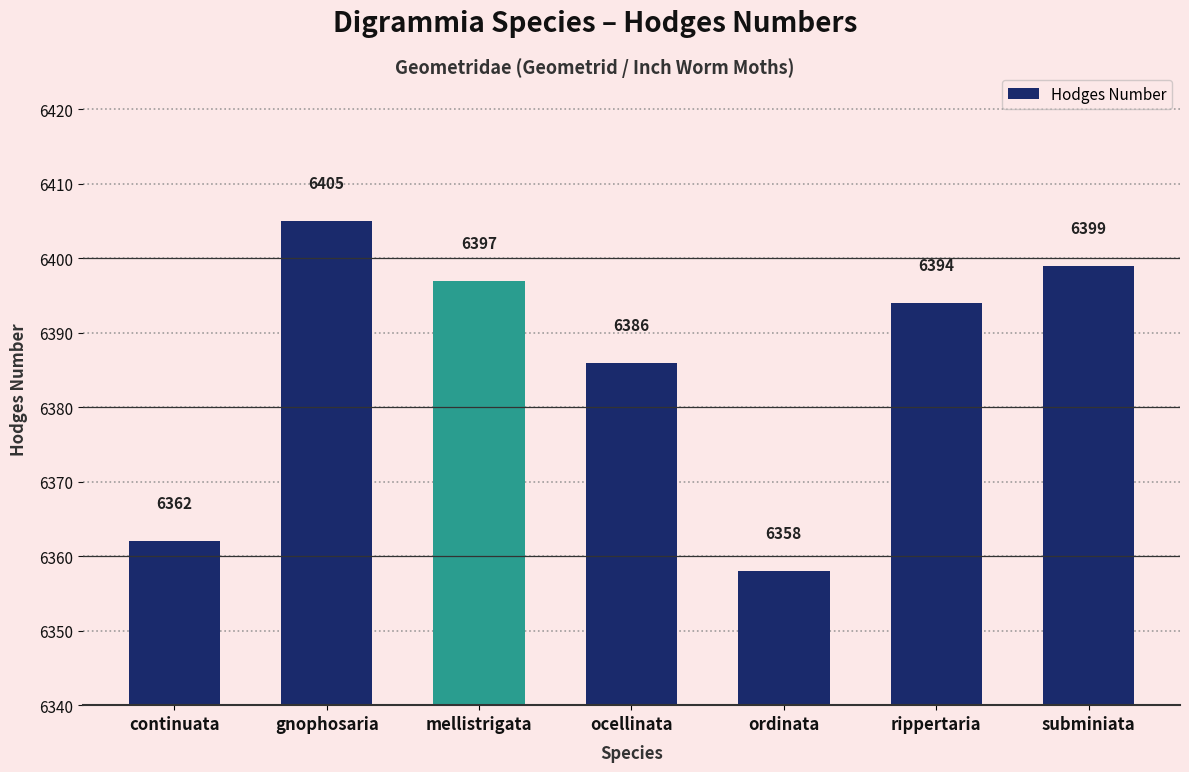

Where is the data nearest to the value 6381?

ocellinata